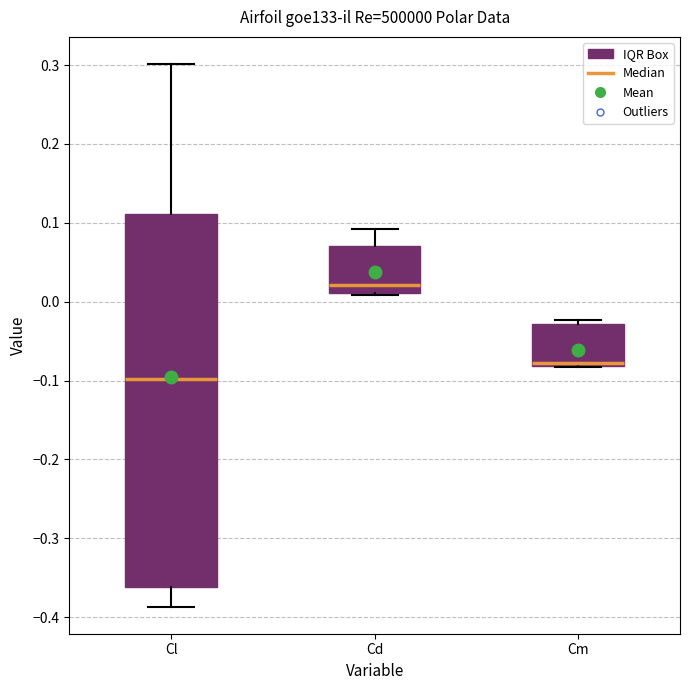

Which box's median line is the highest?

Cd